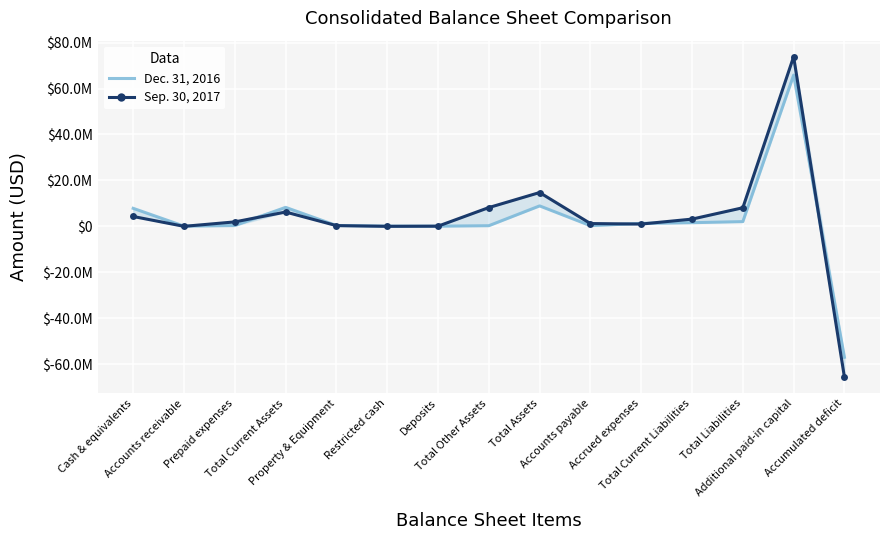

Rank the series by their maximum value, from lowest to highest.

Dec. 31, 2016, Sep. 30, 2017